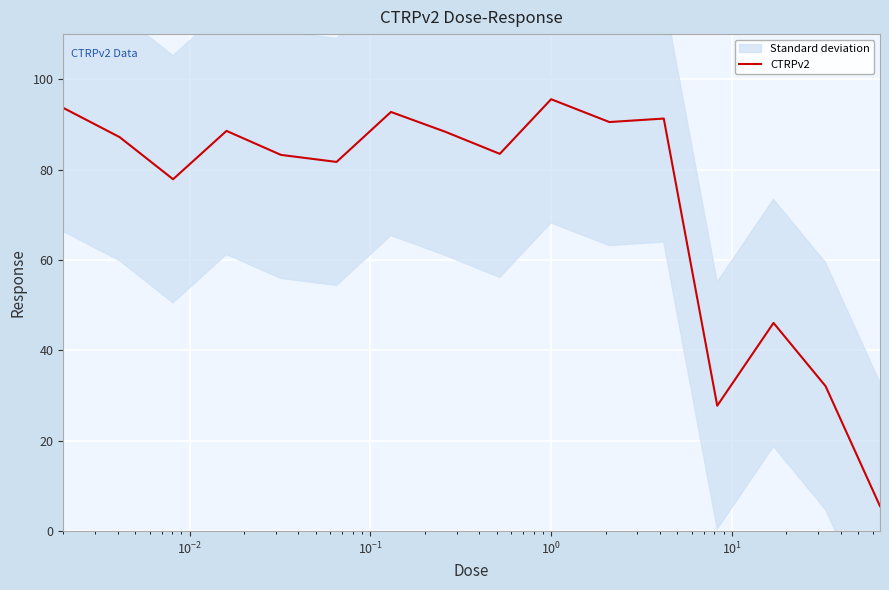

Reading left to right, what are all the values shown in this chart?

93.7	87.2	77.9	88.6	83.3	81.7	92.8	88.4	83.5	95.6	90.5	91.3	27.8	46.1	32.1	5.5